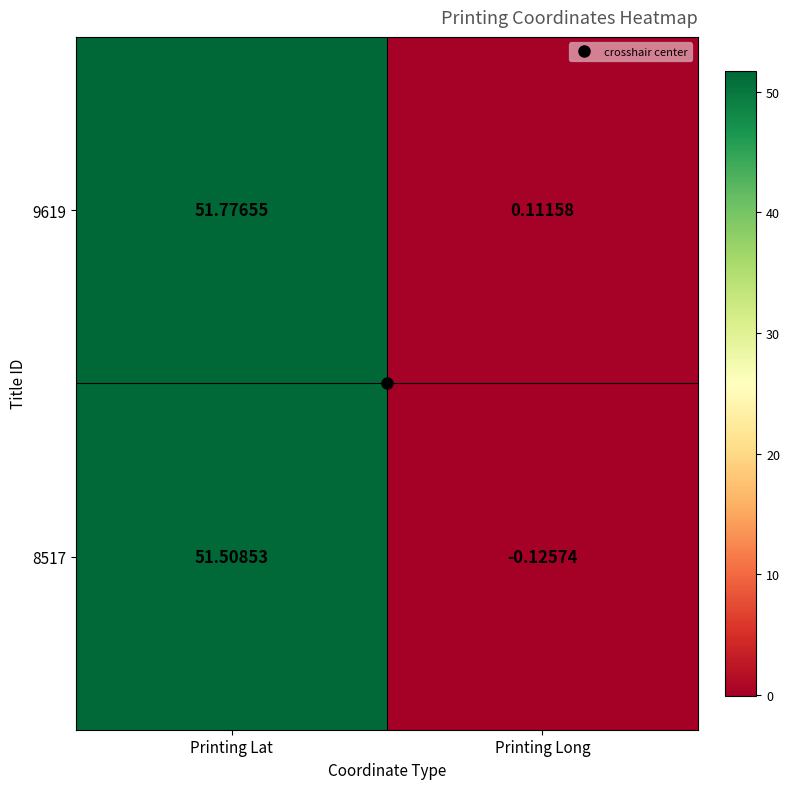

At which label is 8517 closest to 25?

Printing Long